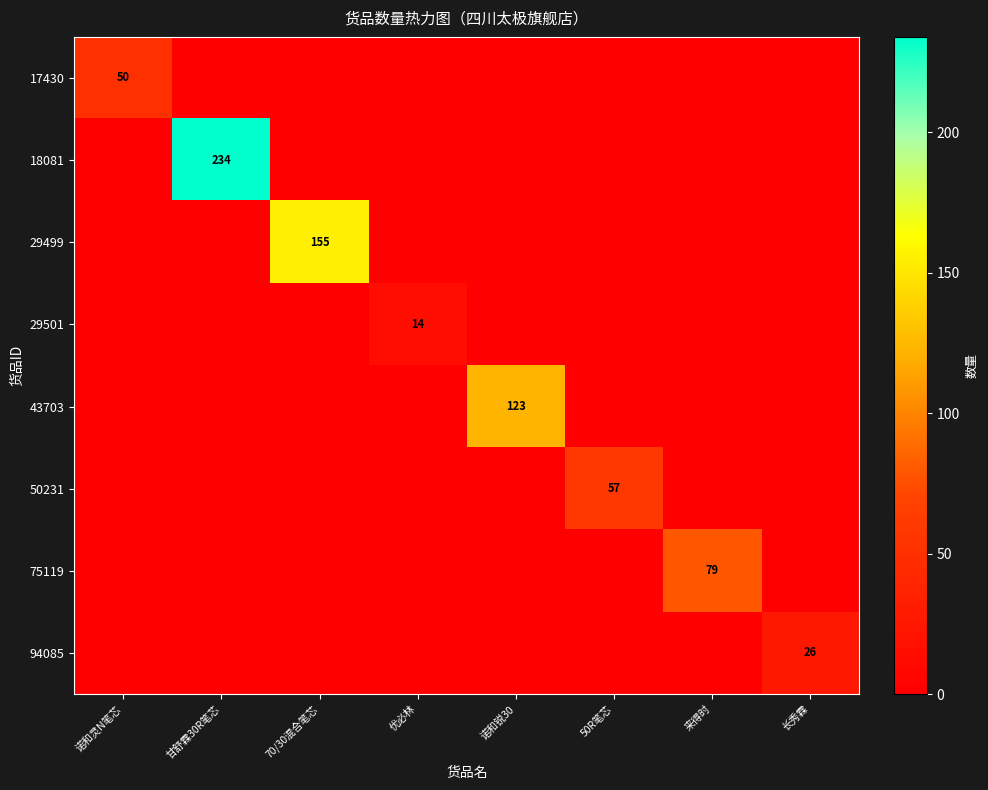

Is it true that 75119 equals 19 at 来得时?

False